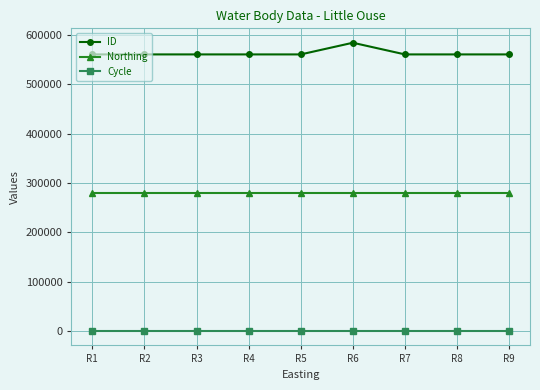

Which series has the widest spread of values?

ID